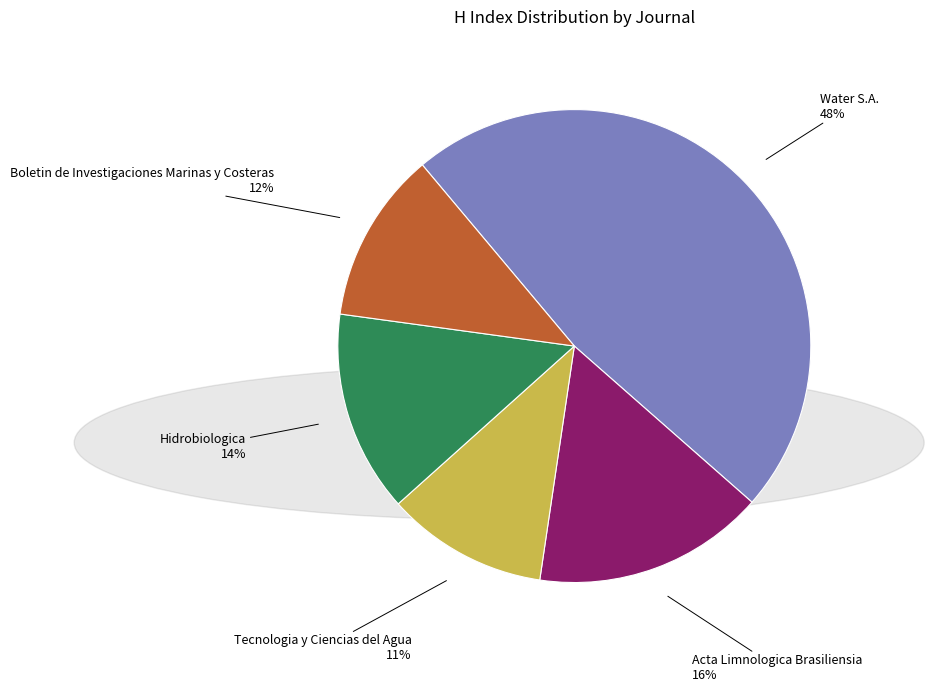

To the nearest percent, what is the combined percentage of Acta Limnologica Brasiliensia and Water S.A.?

63%